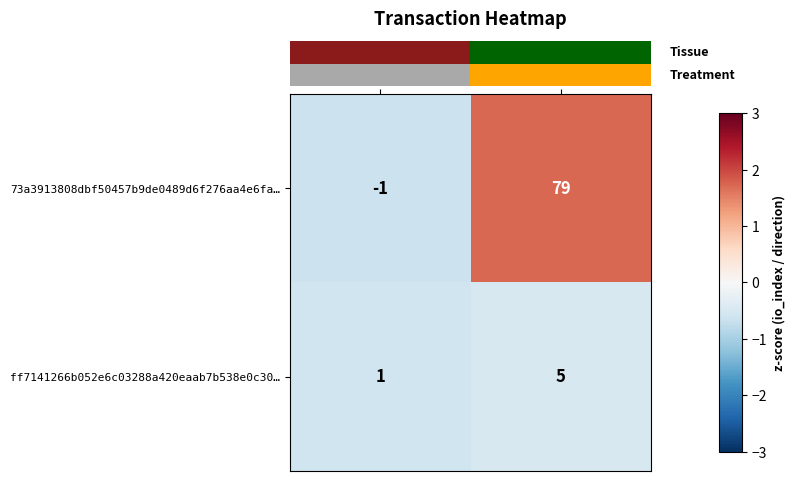

At which category is the sum across all series the highest?

io_index